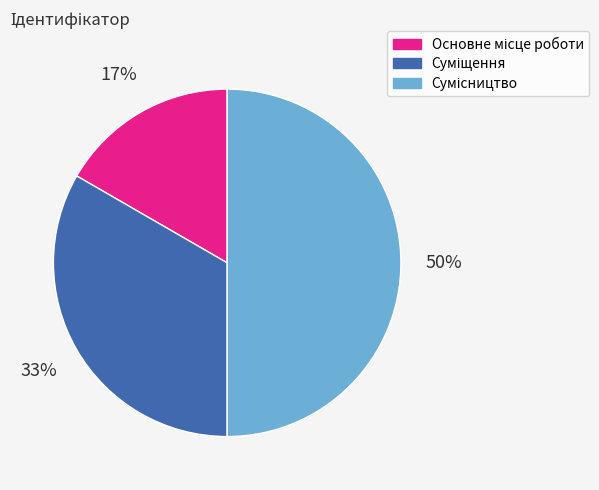

To the nearest percent, what is the average slice percentage?

33%